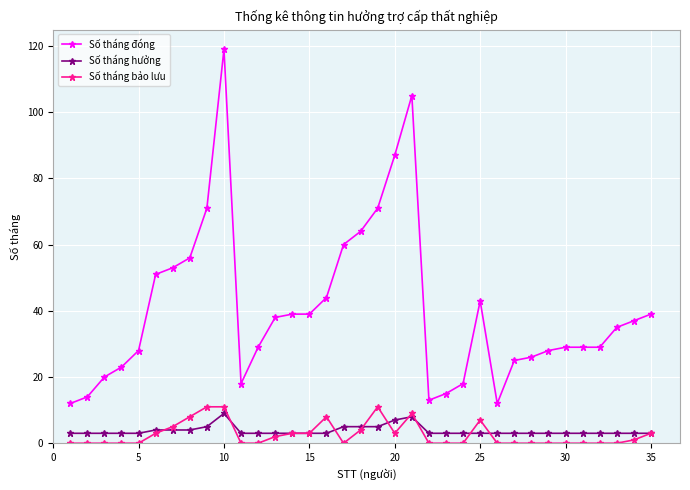

Rank the series by their maximum value, from lowest to highest.

Số tháng hưởng, Số tháng bảo lưu, Số tháng đóng